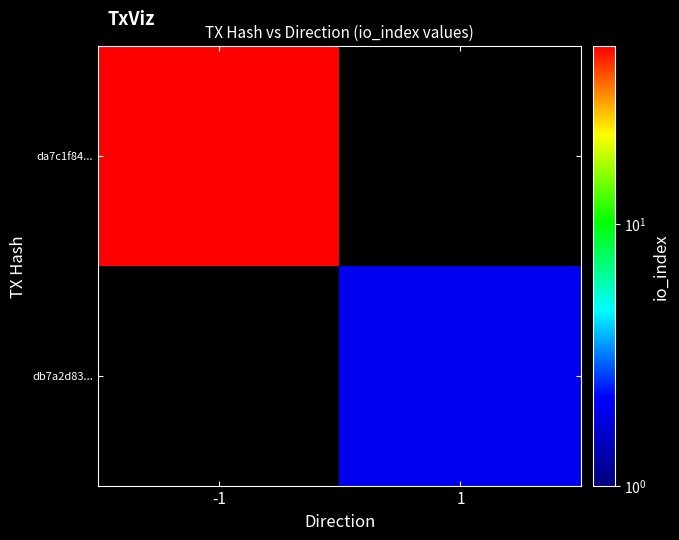

Reading left to right, transcribe all the data shown in this chart.

da7c1f84...: -1=48	1=0
db7a2d83...: -1=0	1=2